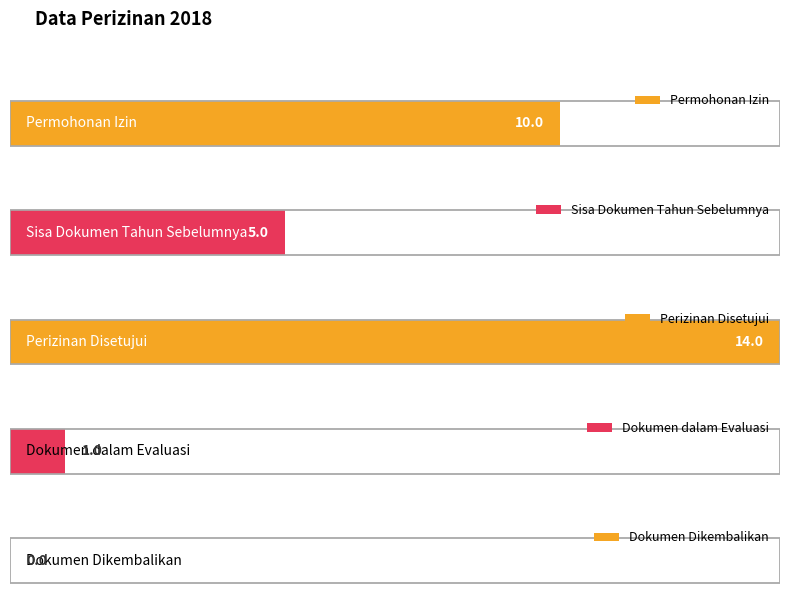

How many values are above zero?

4